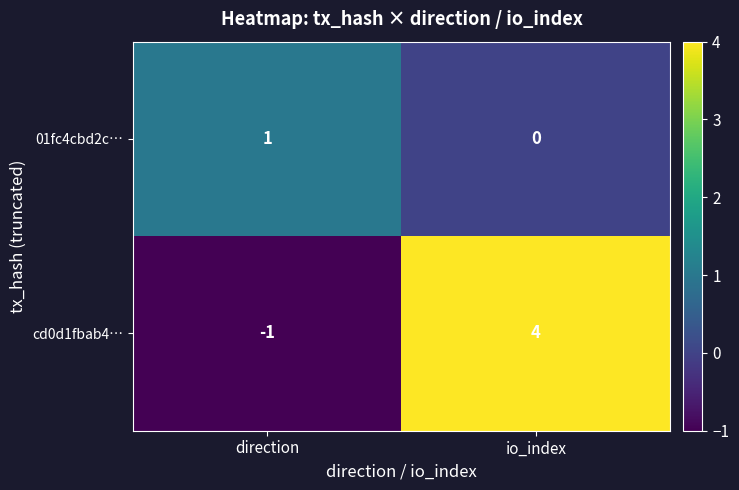

Is it true that 01fc4cbd2c… equals 0 at io_index?

True